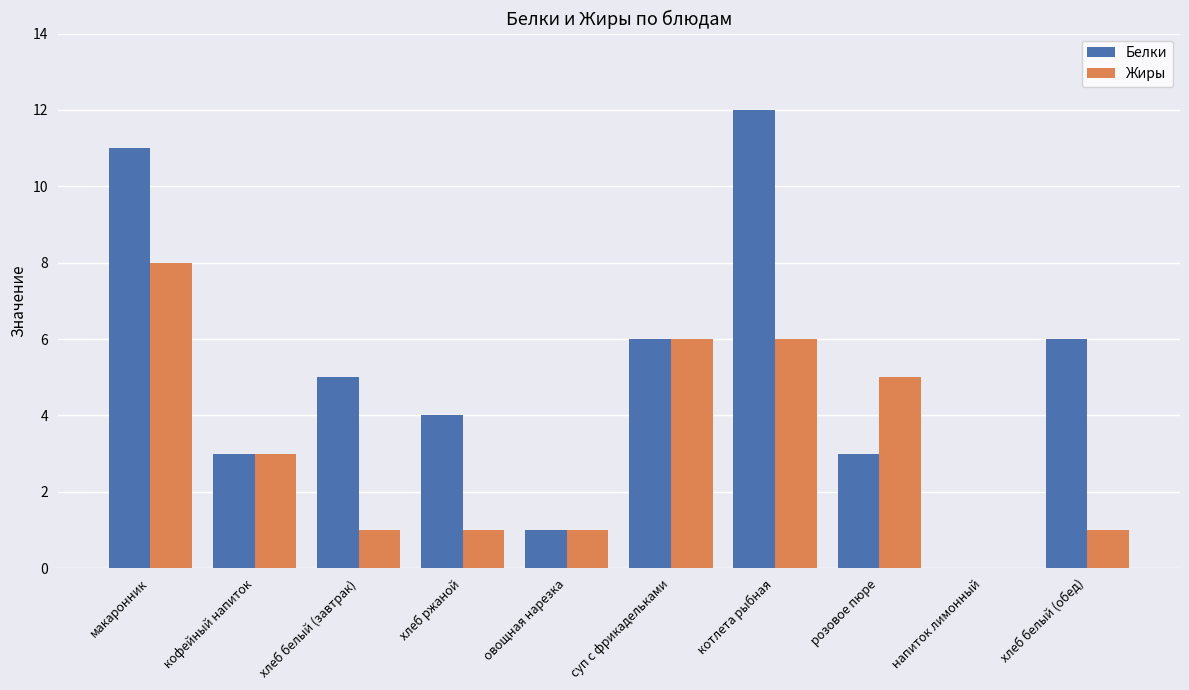

Which category has the highest value in the Белки series?

котлета рыбная